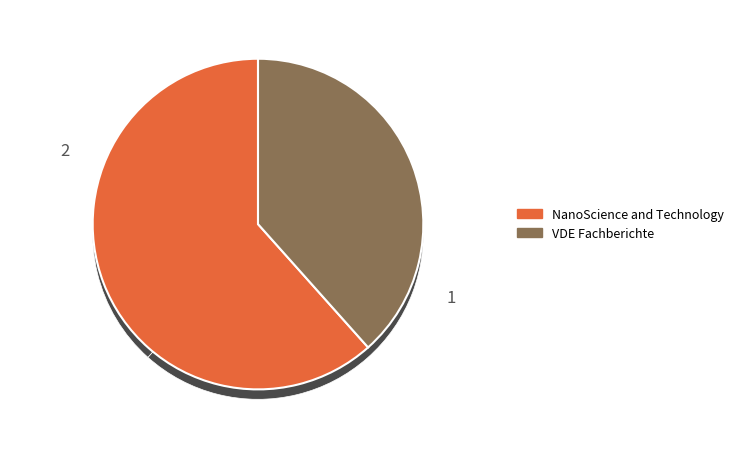

How many segments does this pie chart have?

2